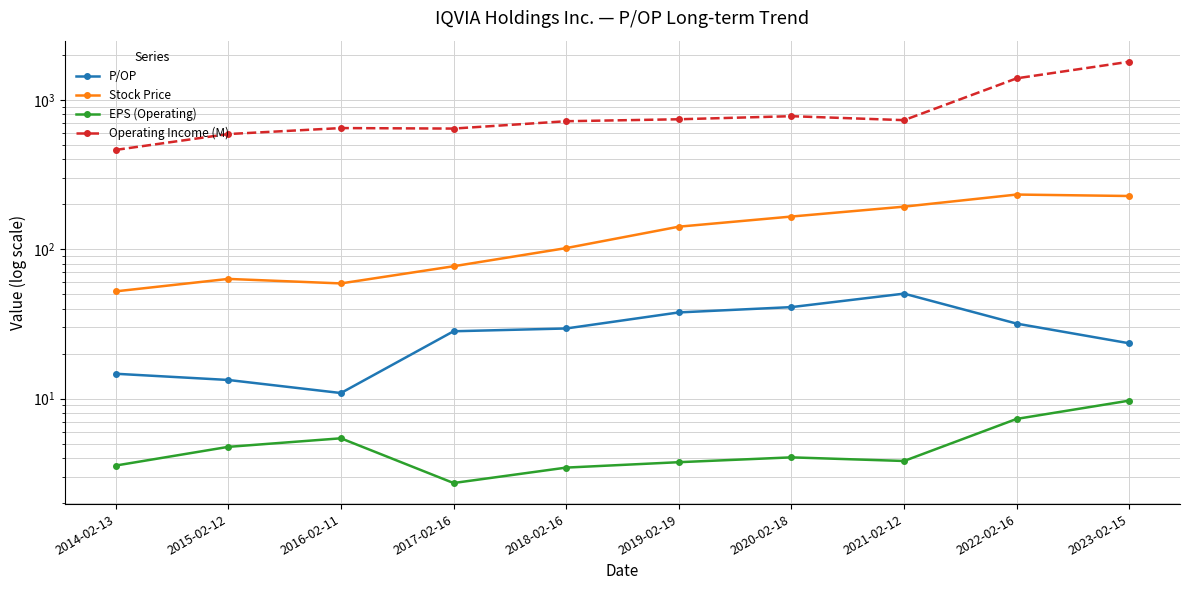

In EPS (Operating), how many points are higher than both neighbors (excluding endpoints)?

2